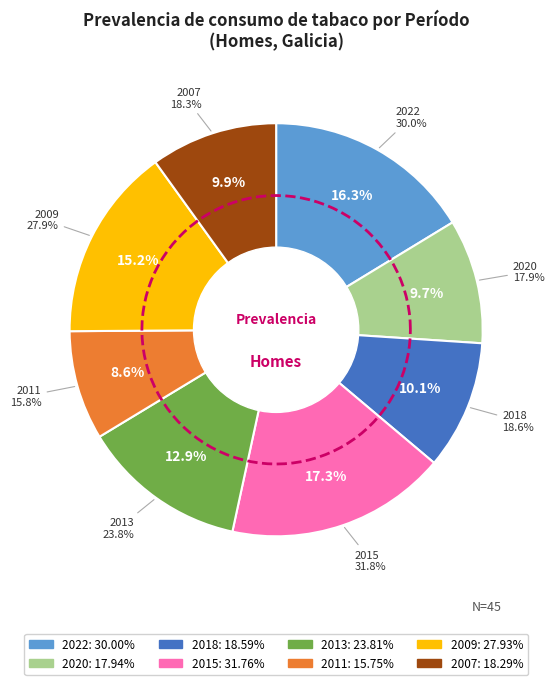

Is there any slice that represents more than half of the pie?

No